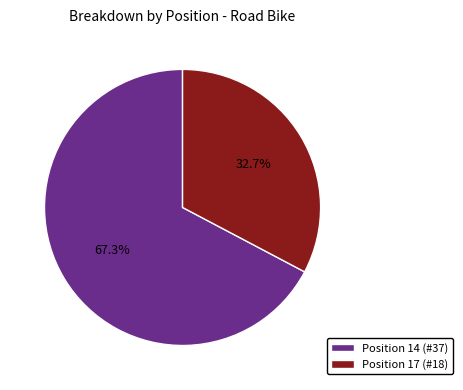

Rank the categories by value from highest to lowest.

Position 14, Position 17